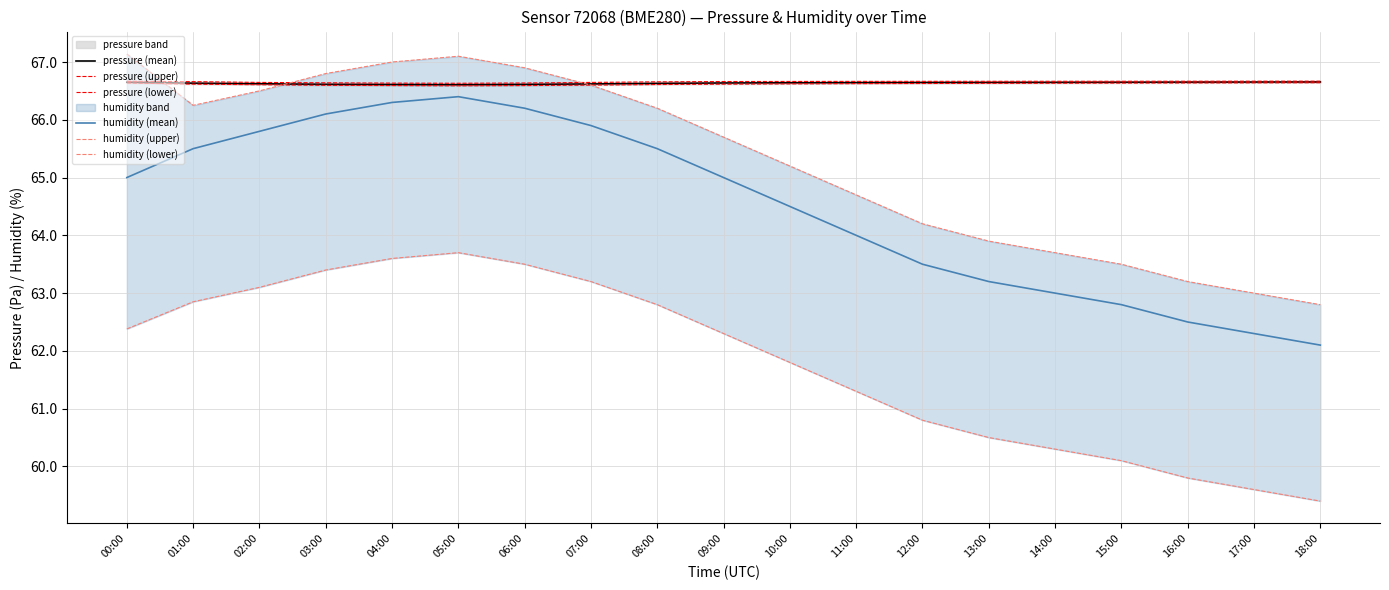

What is the spread (max minus min) of values at 02:00?

3.5